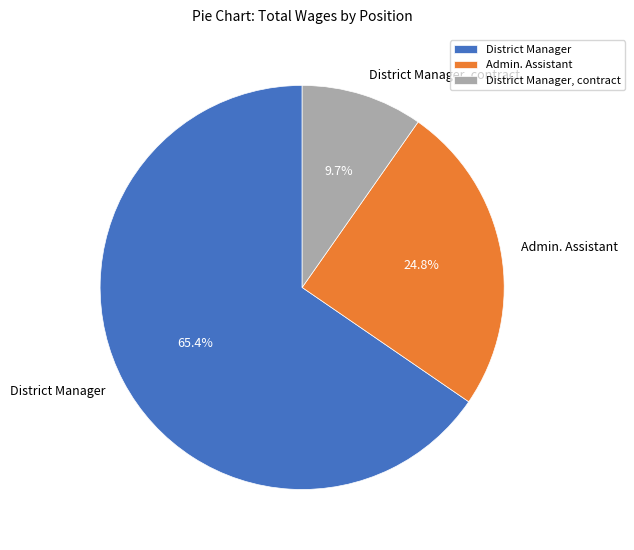

To the nearest percent, what percentage of the pie is Admin. Assistant?

25%